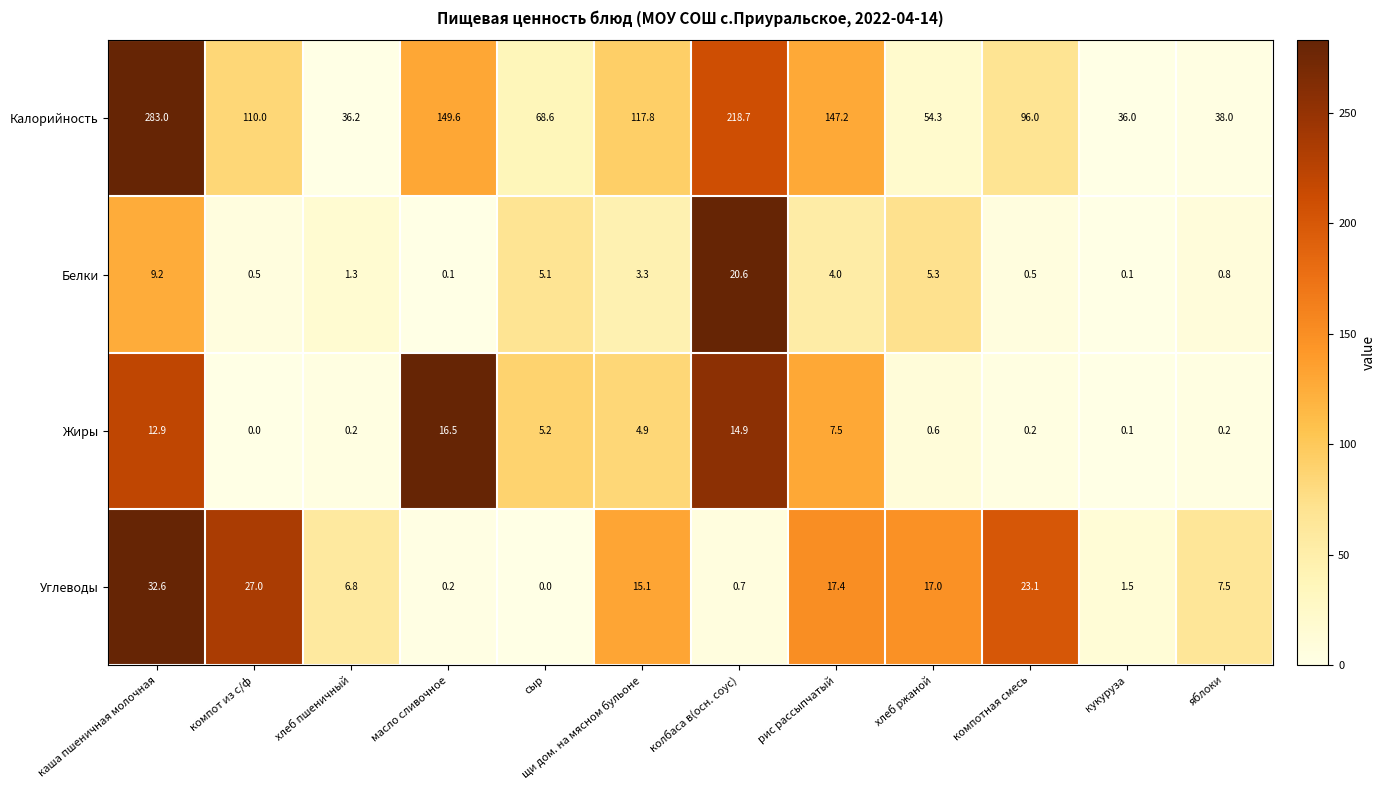

What is the total value across all series at каша пшеничная молочная?

337.7